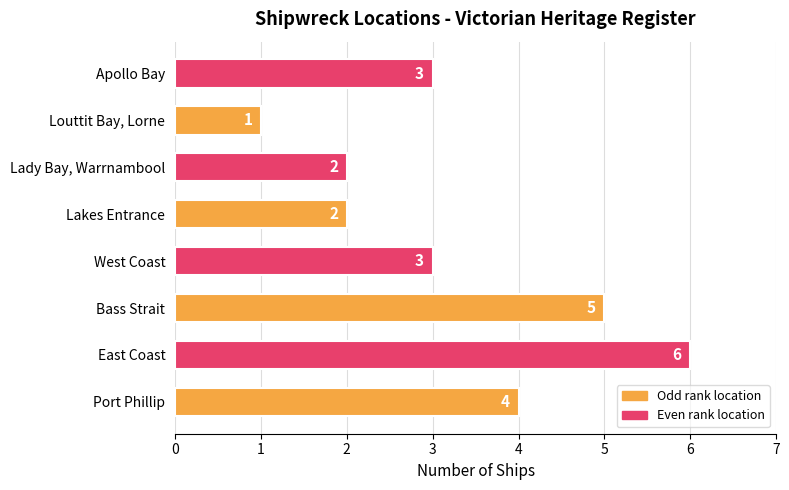

Which category has the lowest value across all series?

Louttit Bay, Lorne